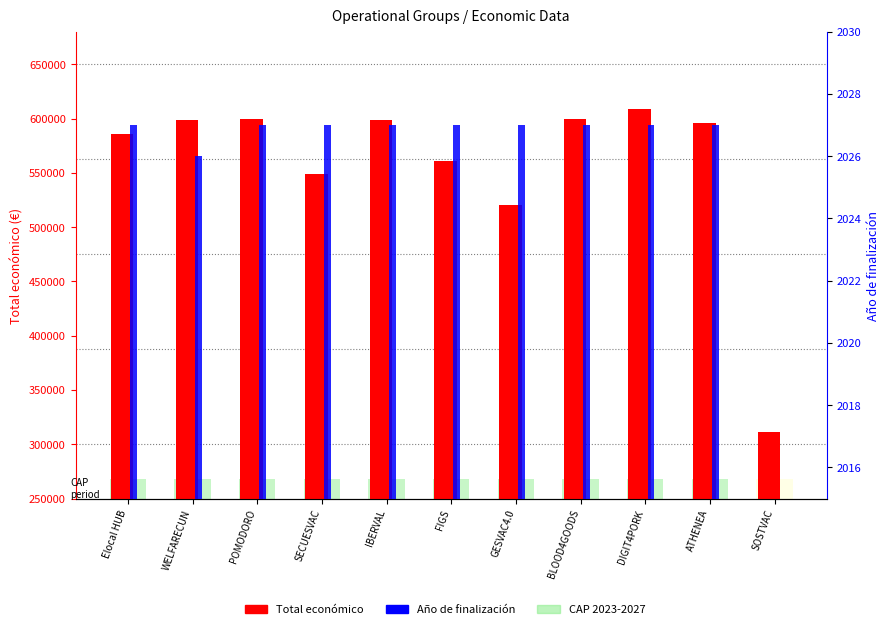

What is the total value across all series at IBERVAL?

600330.0